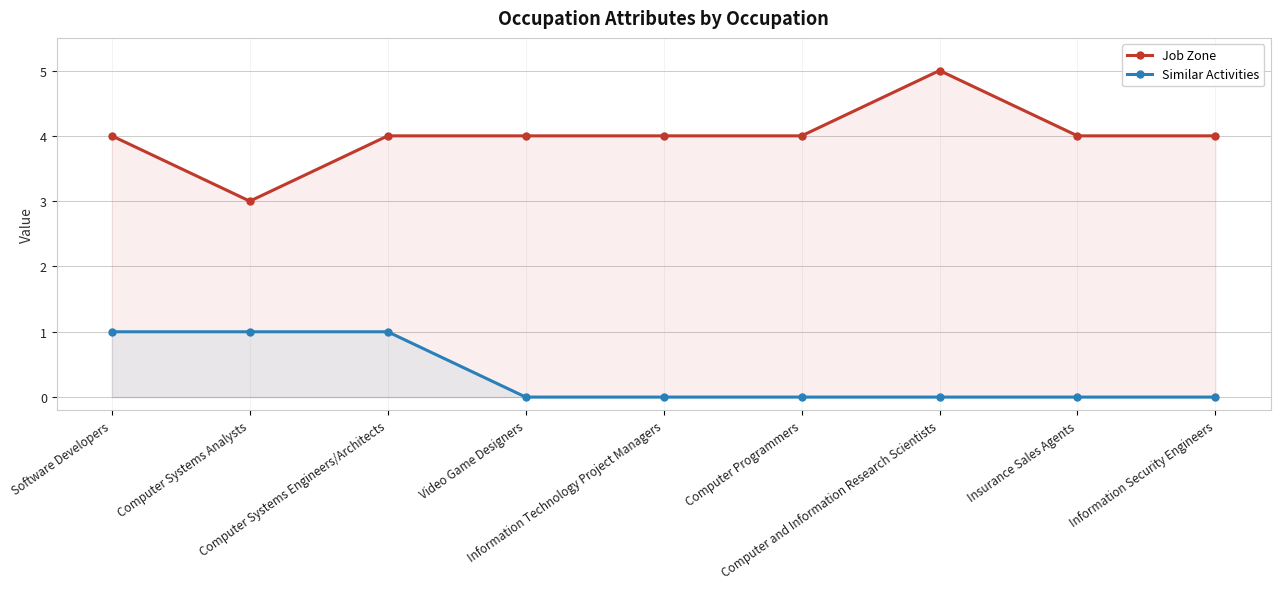

How many lines are shown in the chart?

2